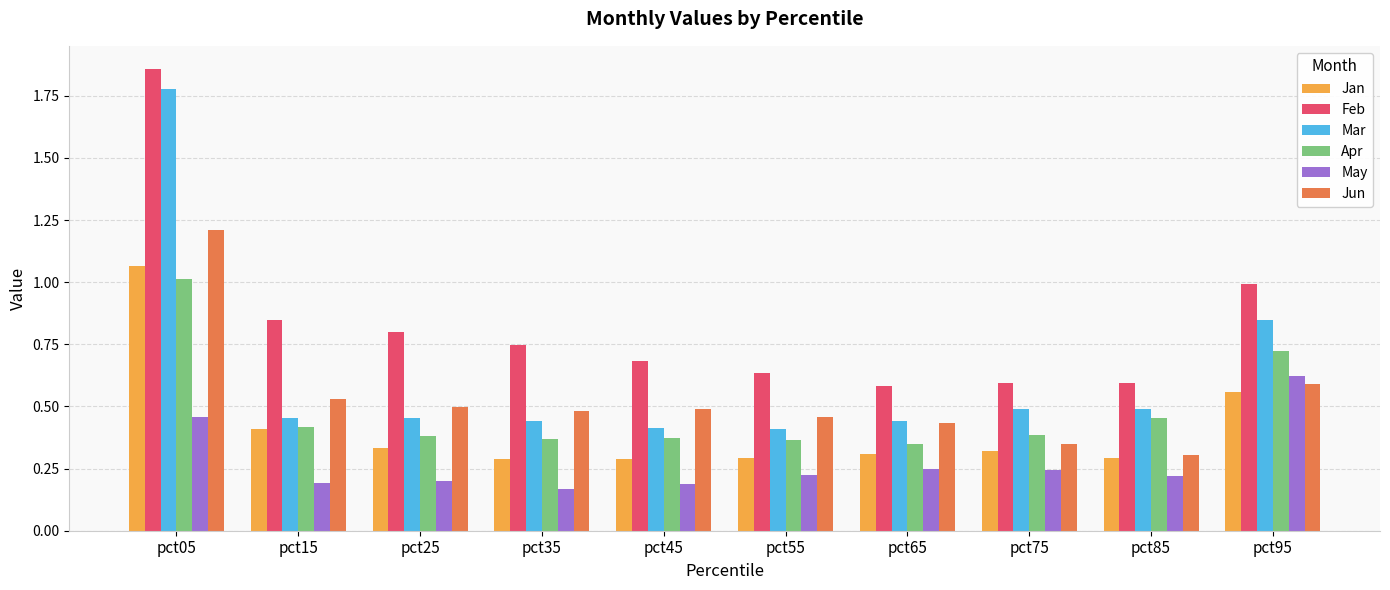

The value of Jun at pct25 is 0.5. True or false?

True